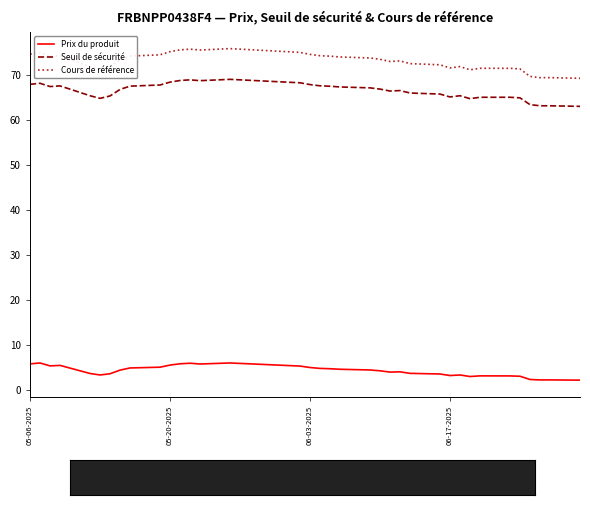

Which series has the largest range (max minus min)?

Cours de référence